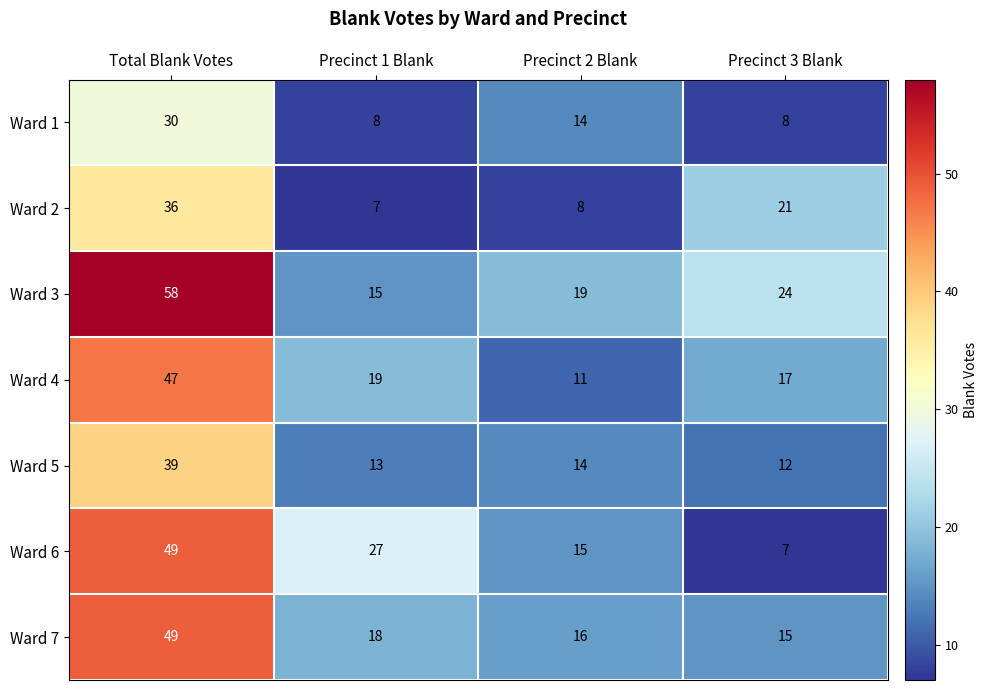

Which category has the highest value across all series?

Total Blank Votes